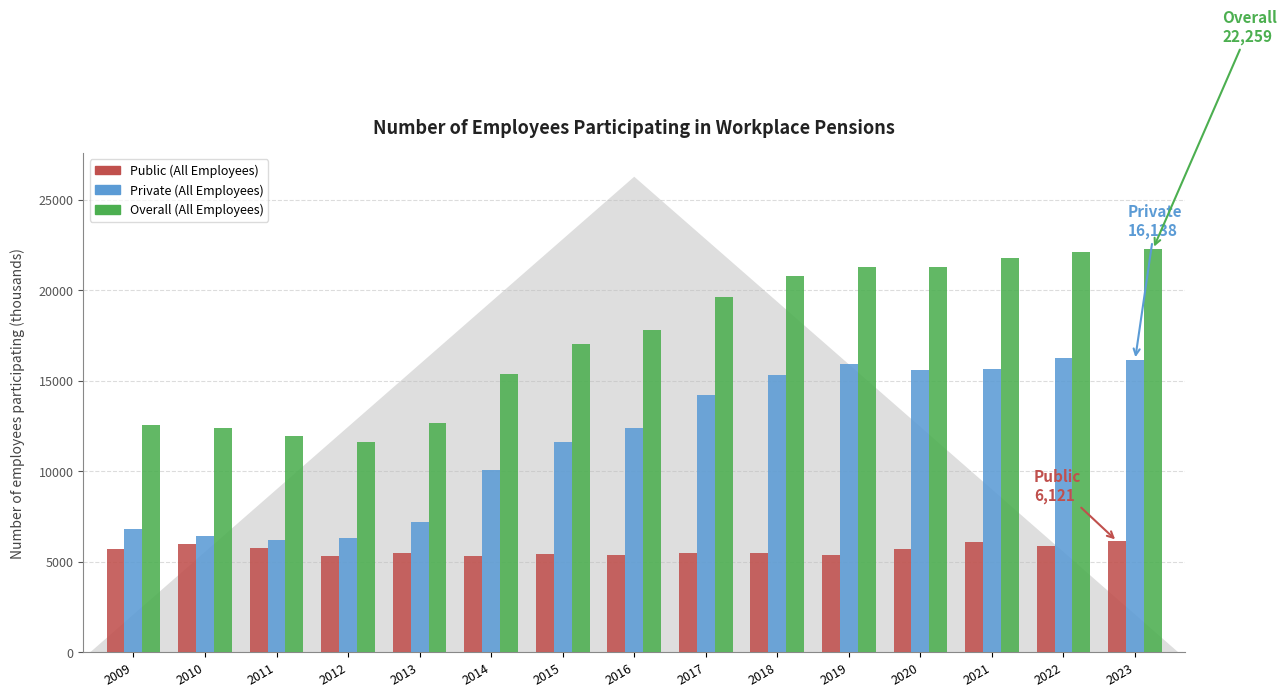

What is the average value of the Overall (All Employees) series?

17354